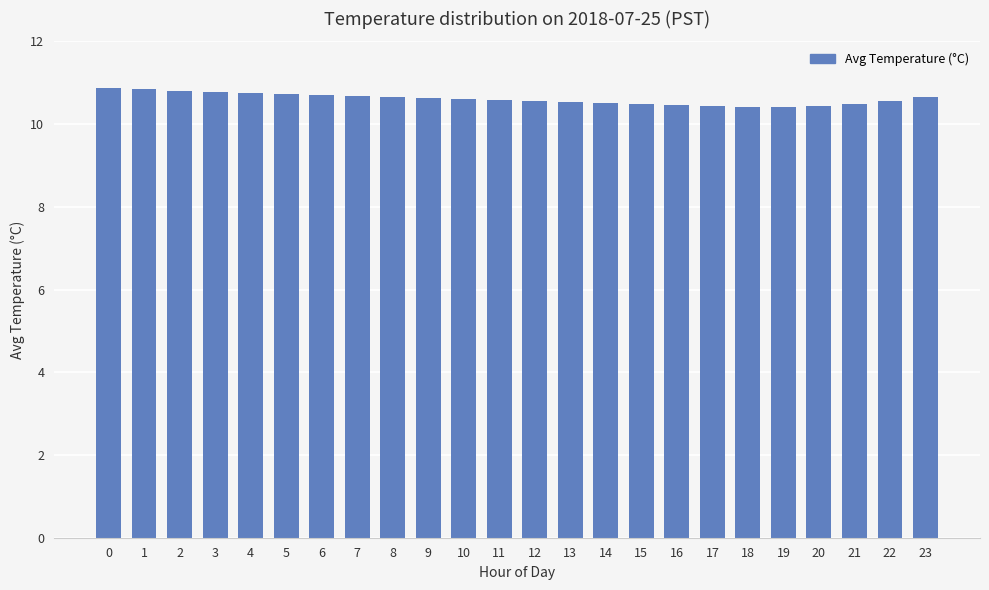

What is the smallest value displayed?

10.4